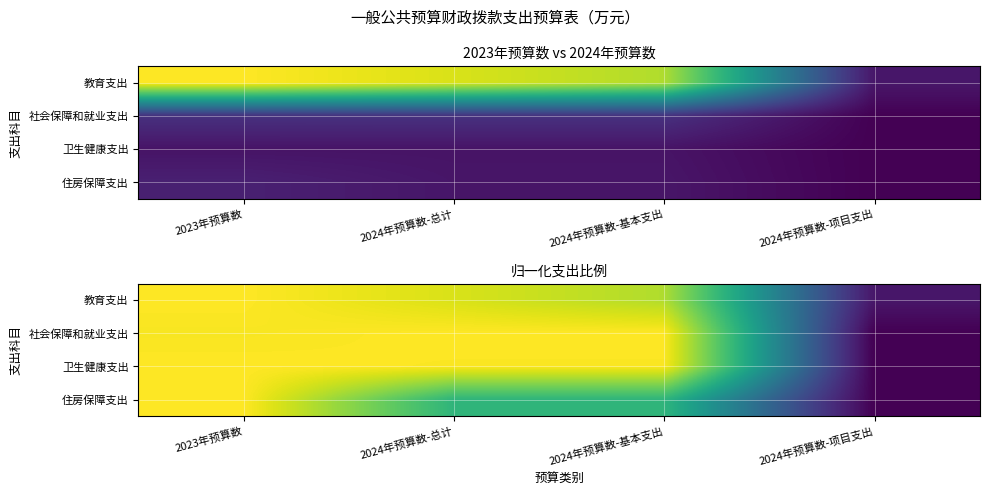

The 住房保障支出 series shows 1.0 at 2023年预算数. True or false?

True